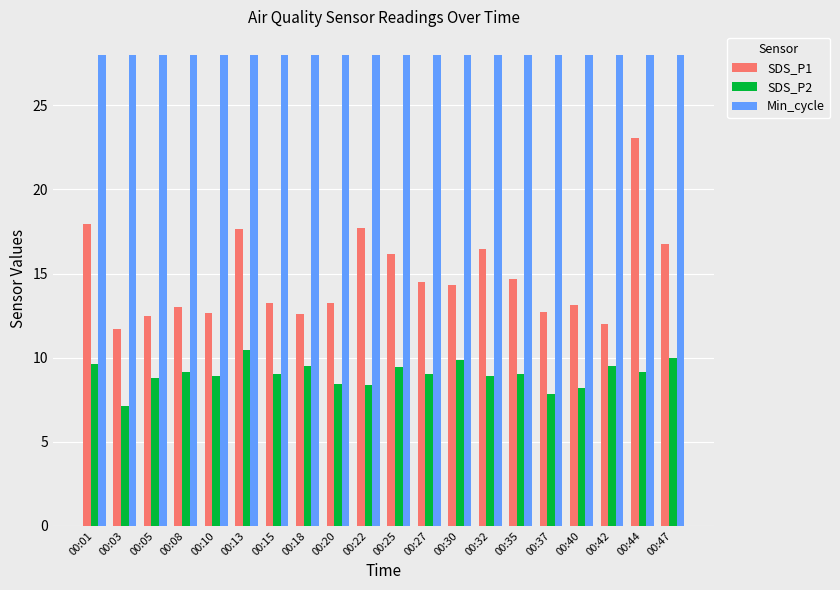

What is the smallest value displayed?

7.2